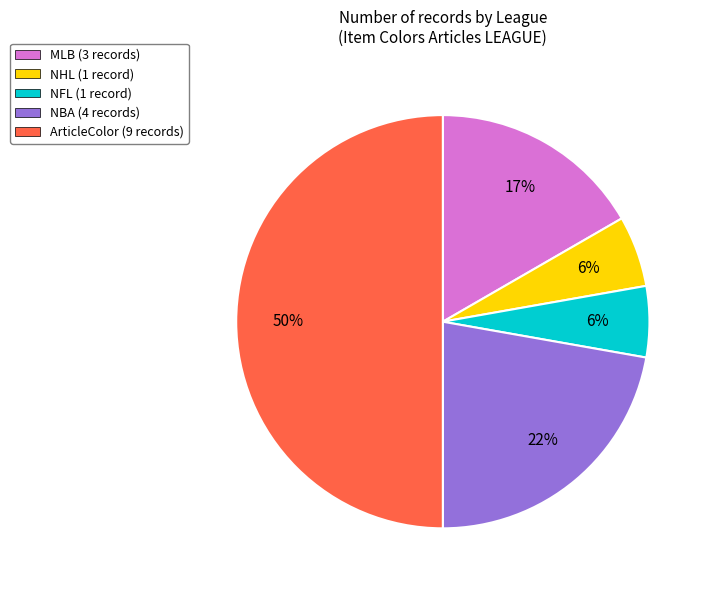

Count the number of slices in the pie.

5